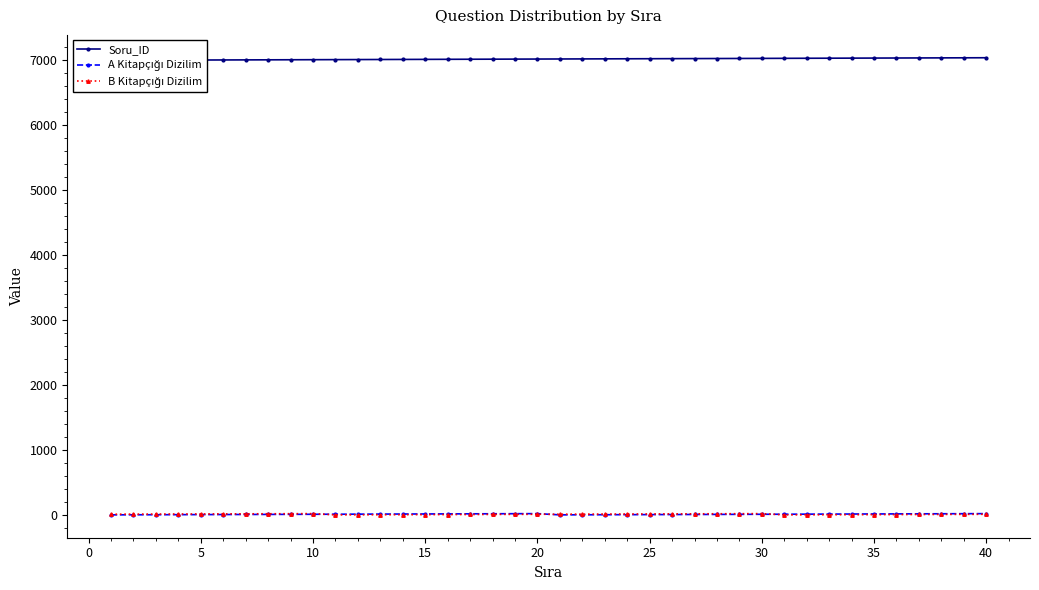

Which series has the largest total across all categories?

Soru_ID